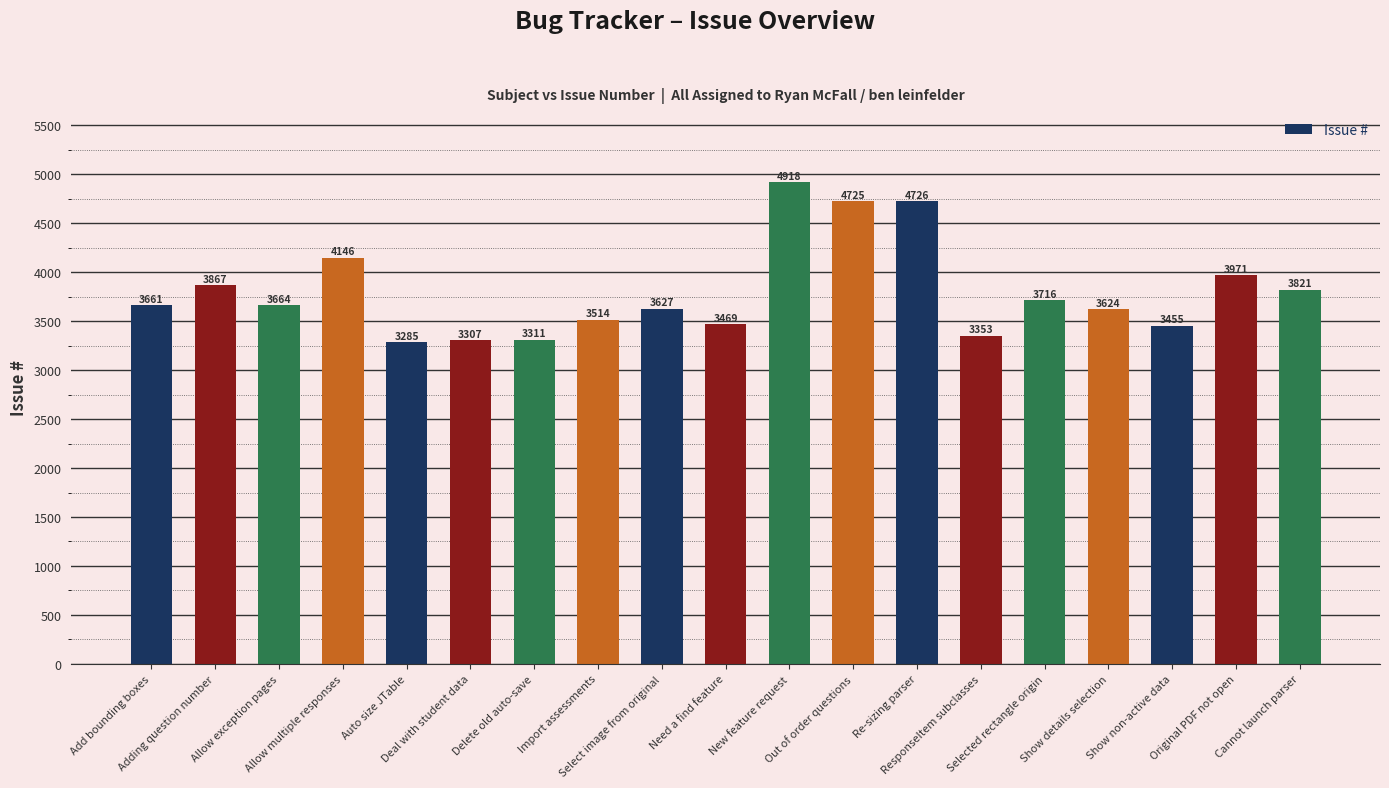

True or false: the data shows 3353 at ResponseItem subclasses.

True